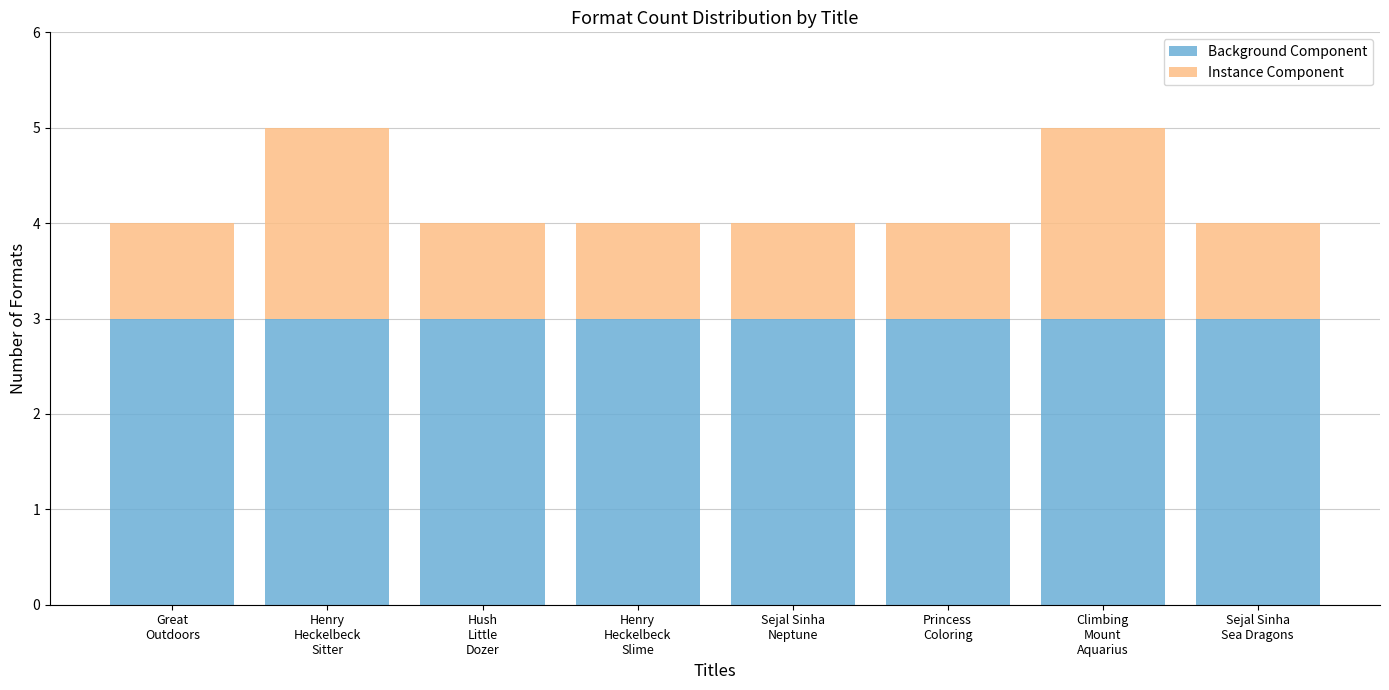

The value of Background Component at Great
Outdoors is 5. True or false?

False